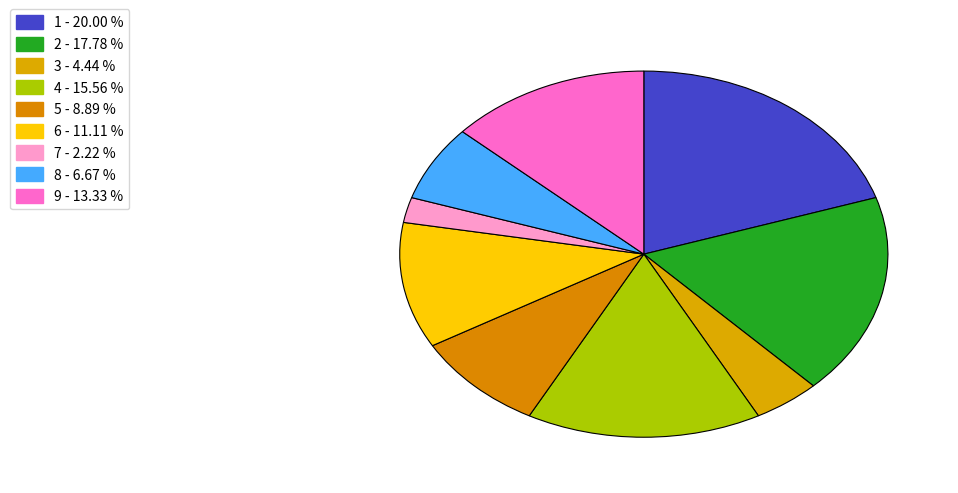

Count the number of slices in the pie.

9